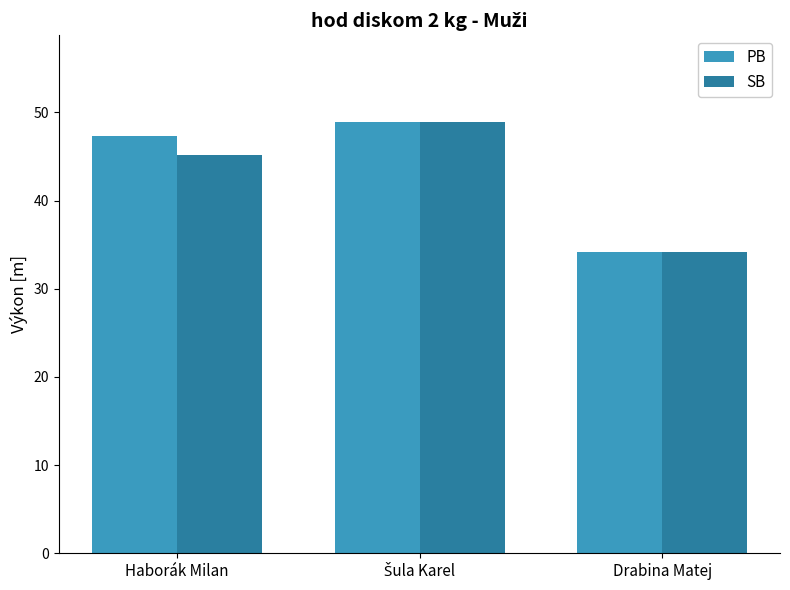

What is the spread (max minus min) of values at Haborák Milan?

2.2